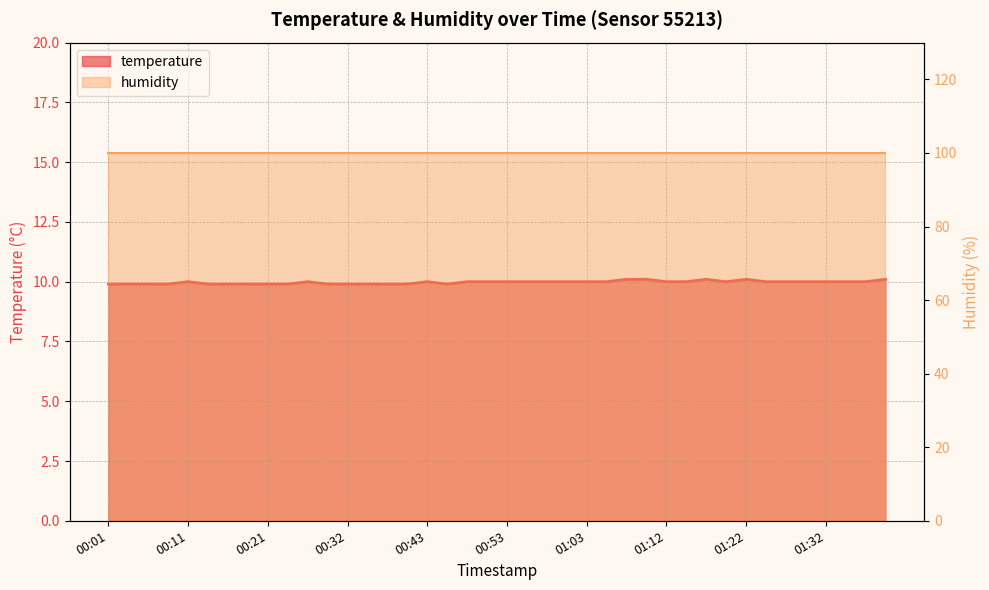

Count the number of values greater than 10.

5